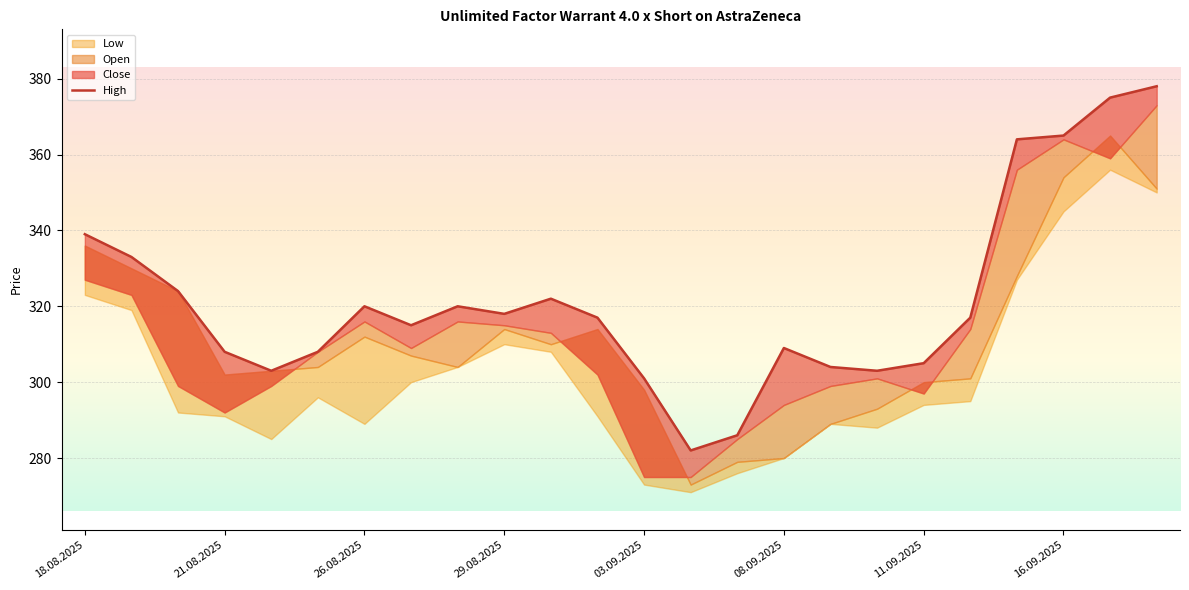

What is the greatest value displayed?

378